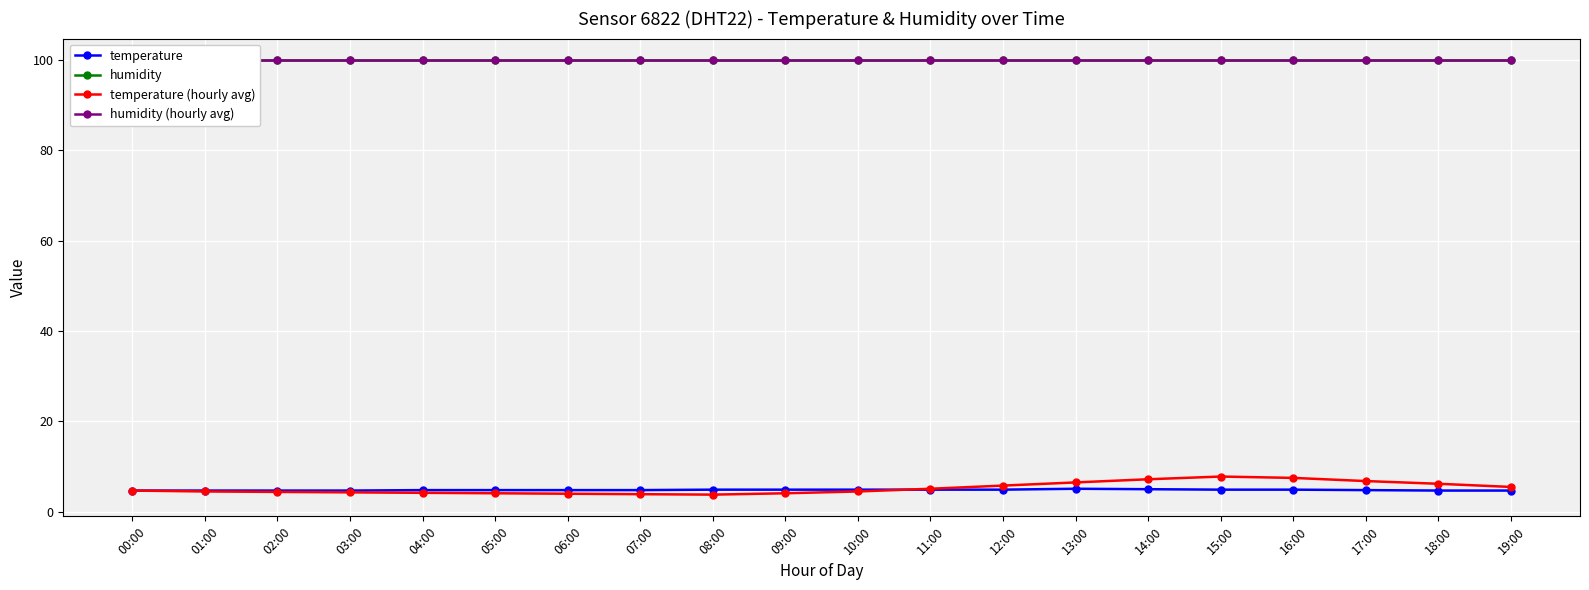

Between 06:00 and 16:00, which series saw the biggest shift?

temperature (hourly avg)